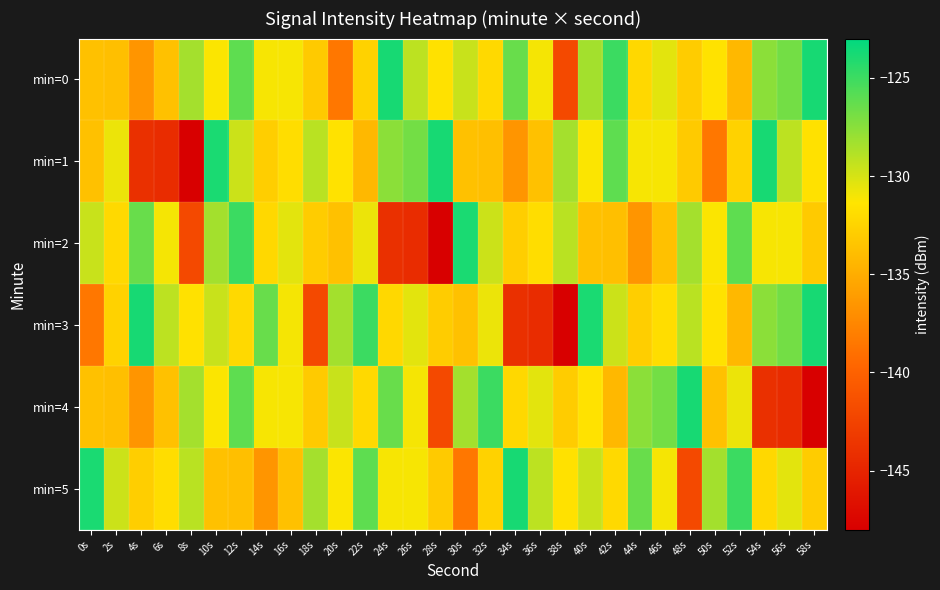

Which series has the largest range (max minus min)?

min=1